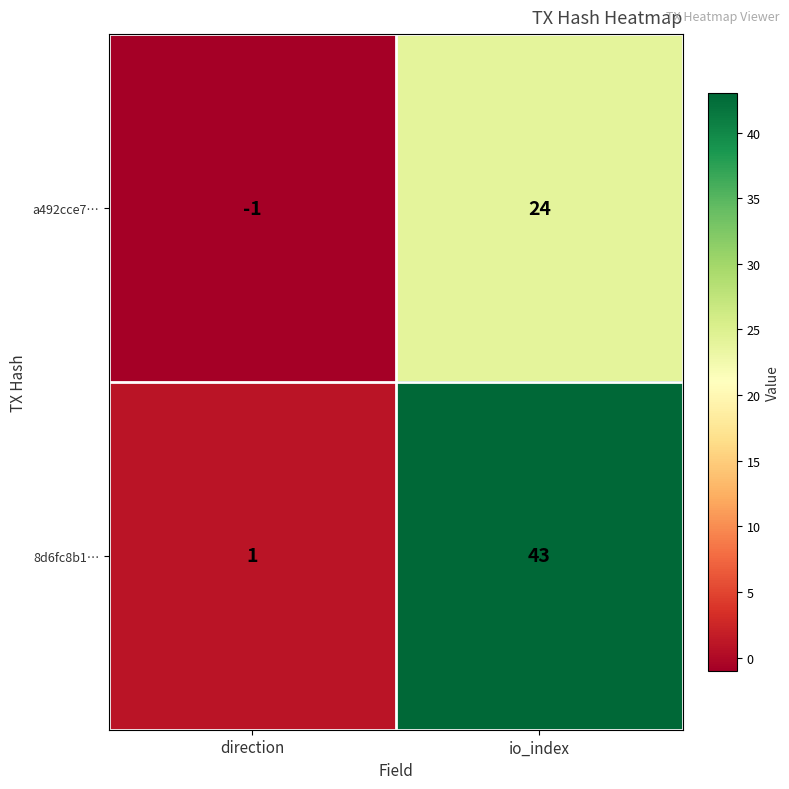

At direction, list the series in order from largest to smallest.

8d6fc8b1…, a492cce7…